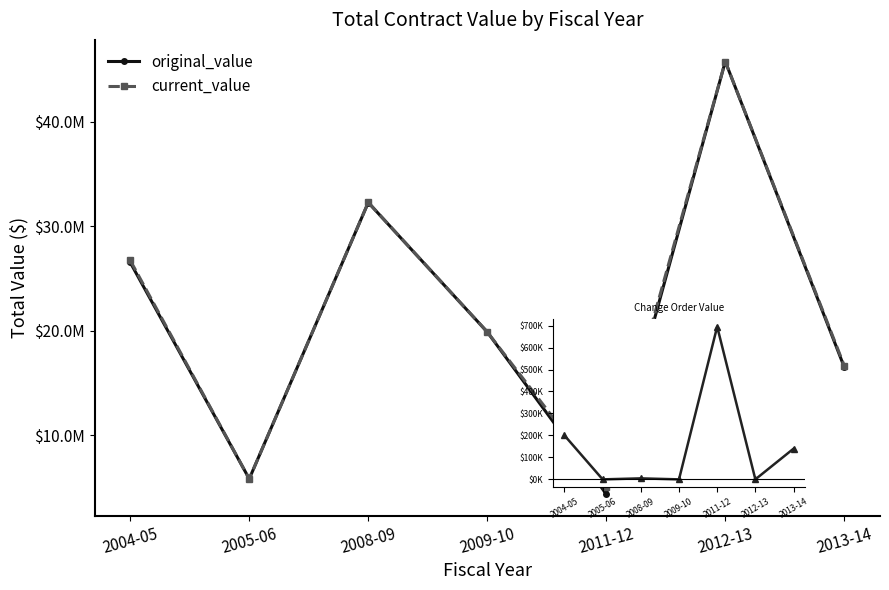

True or false: current_value - original_value and current_value cross at least once.

False